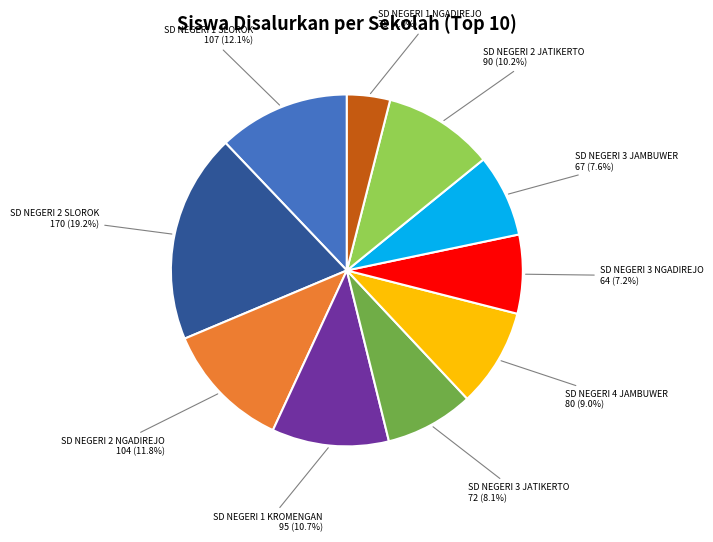

Which has a higher value, SD NEGERI 3 NGADIREJO or SD NEGERI 4 JAMBUWER?

SD NEGERI 4 JAMBUWER